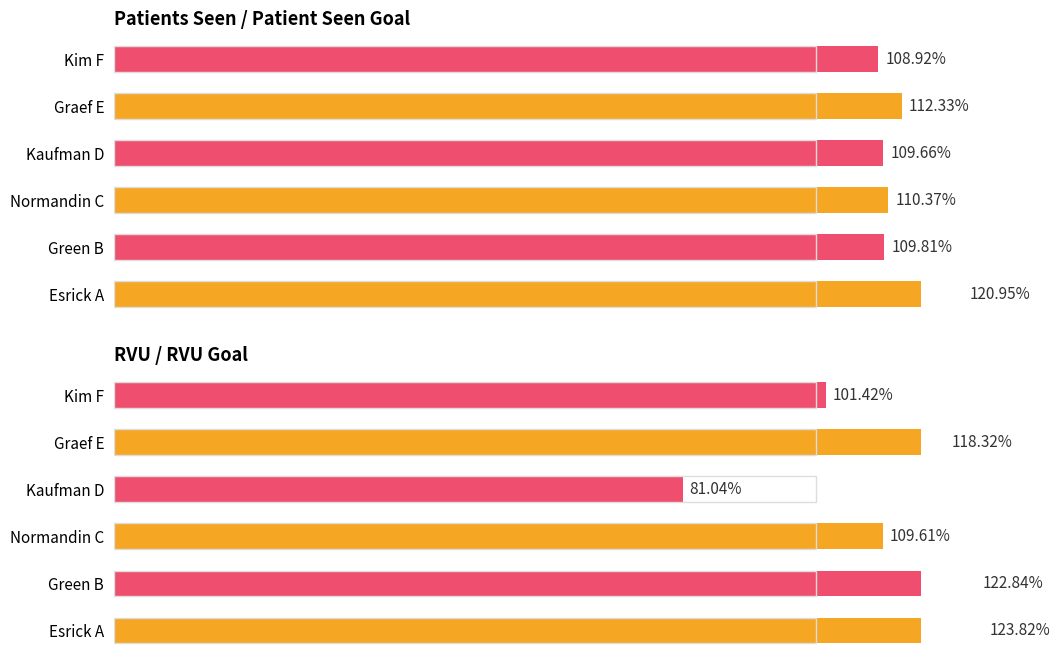

What is the difference between the second highest and second lowest values in the RVU / RVU Goal series?

0.2